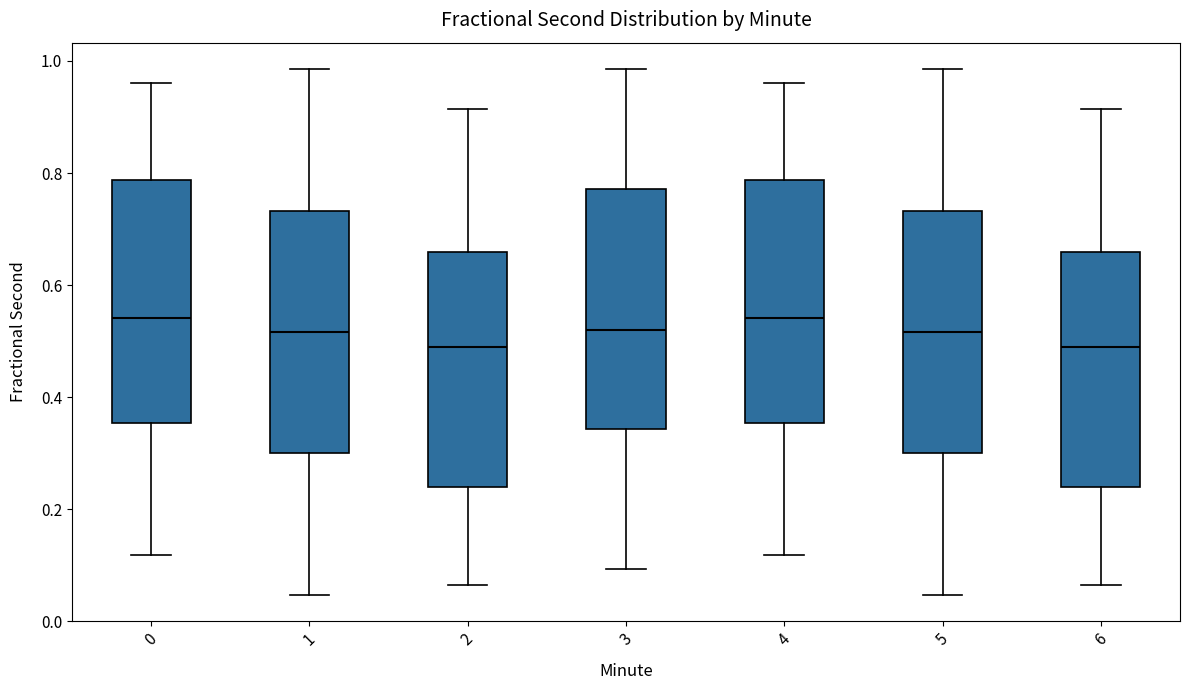

Where does the lower whisker of the box at x = 2 end on the y-axis? The values are not printed on the chart, so give them approximately, as read against the axis.

0.06